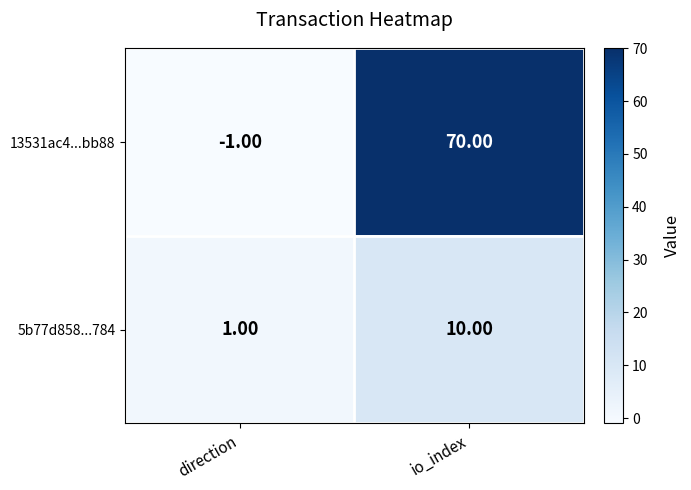

What is the sum of the 5b77d858...784 values at direction and io_index?

11